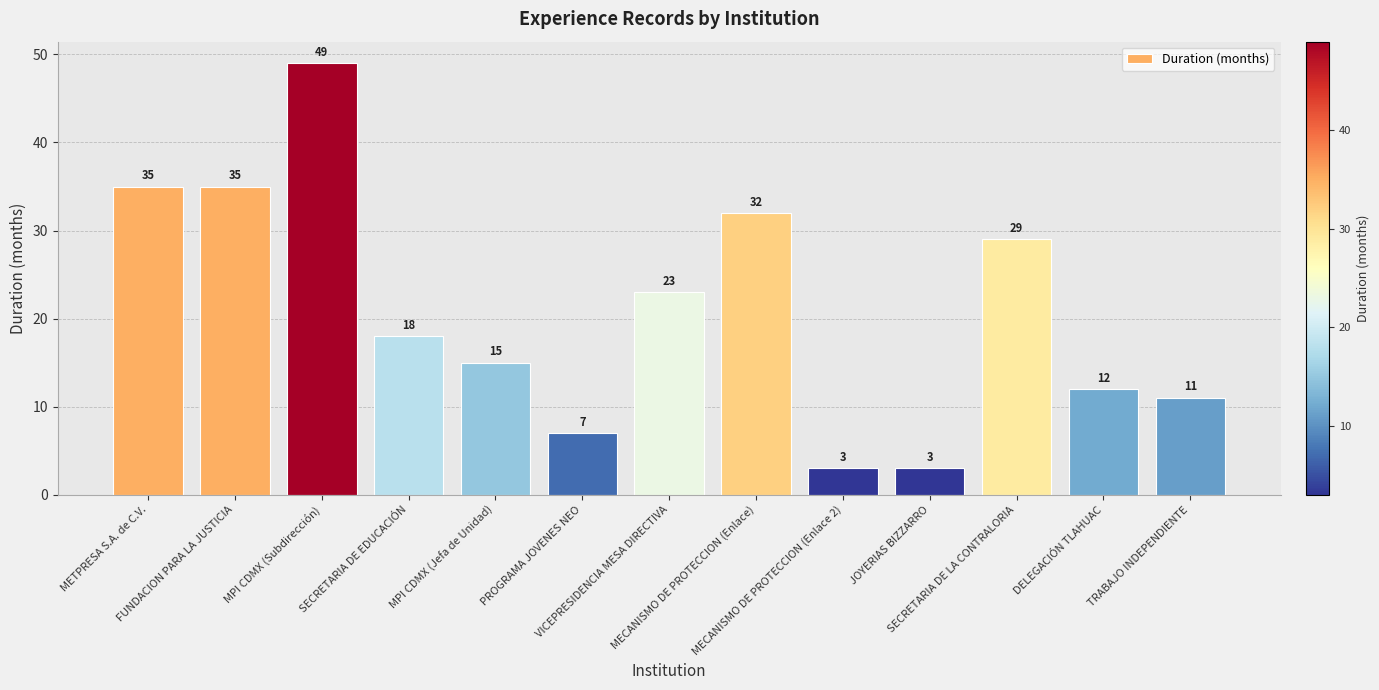

Reading left to right, what are all the values shown in this chart?

35	35	49	18	15	7	23	32	3	3	29	12	11